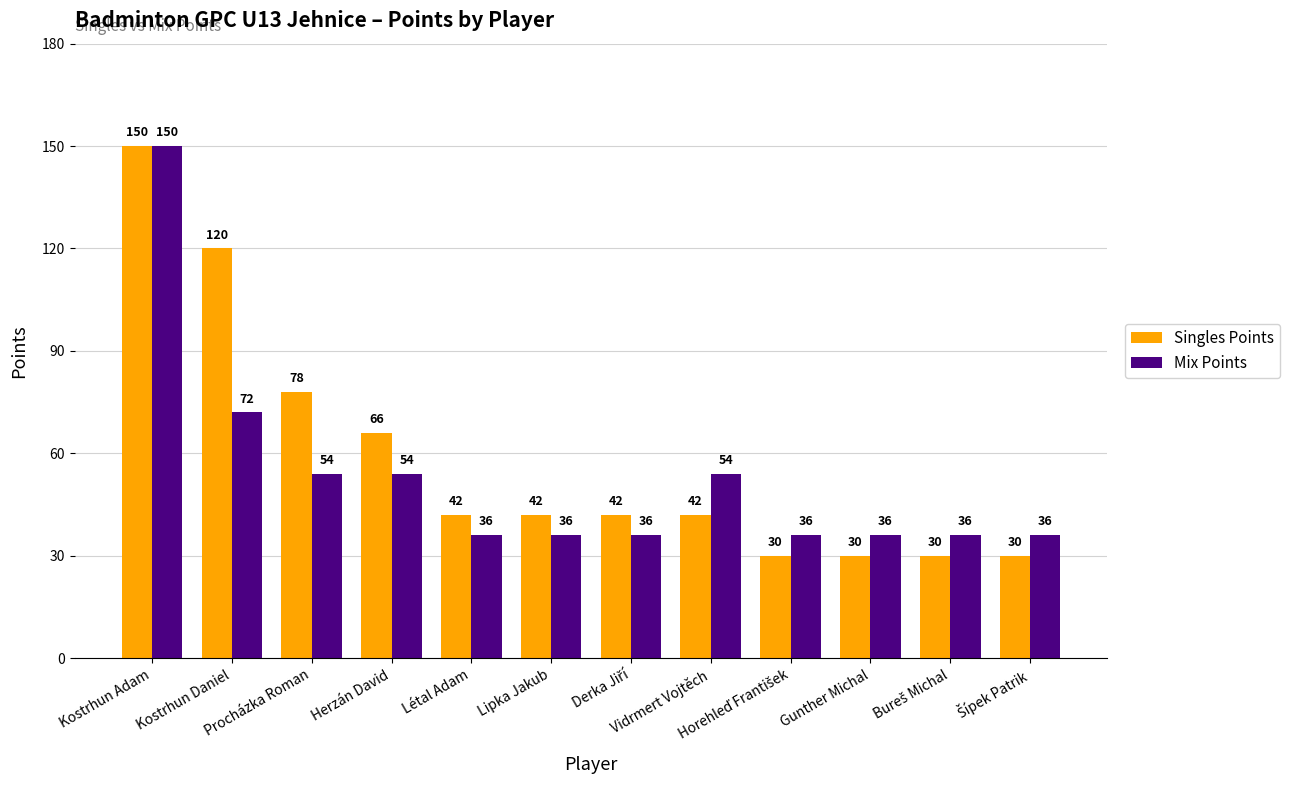

What is the sum of all Mix Points values?

636